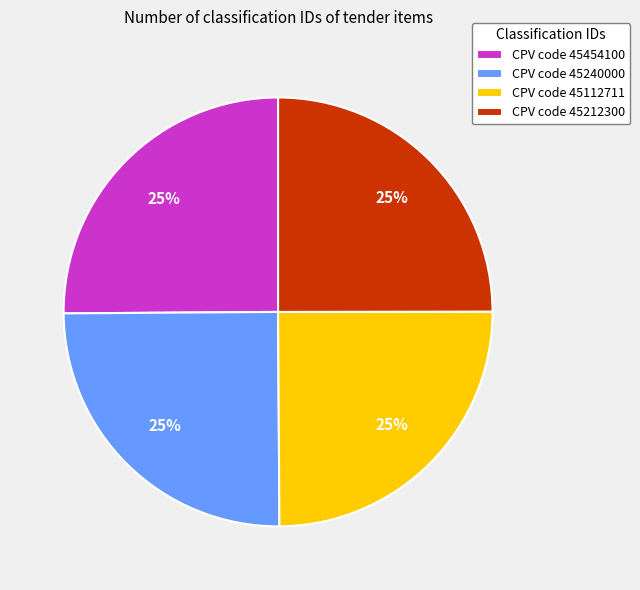

Is CPV code 45112711 the majority of the pie?

No